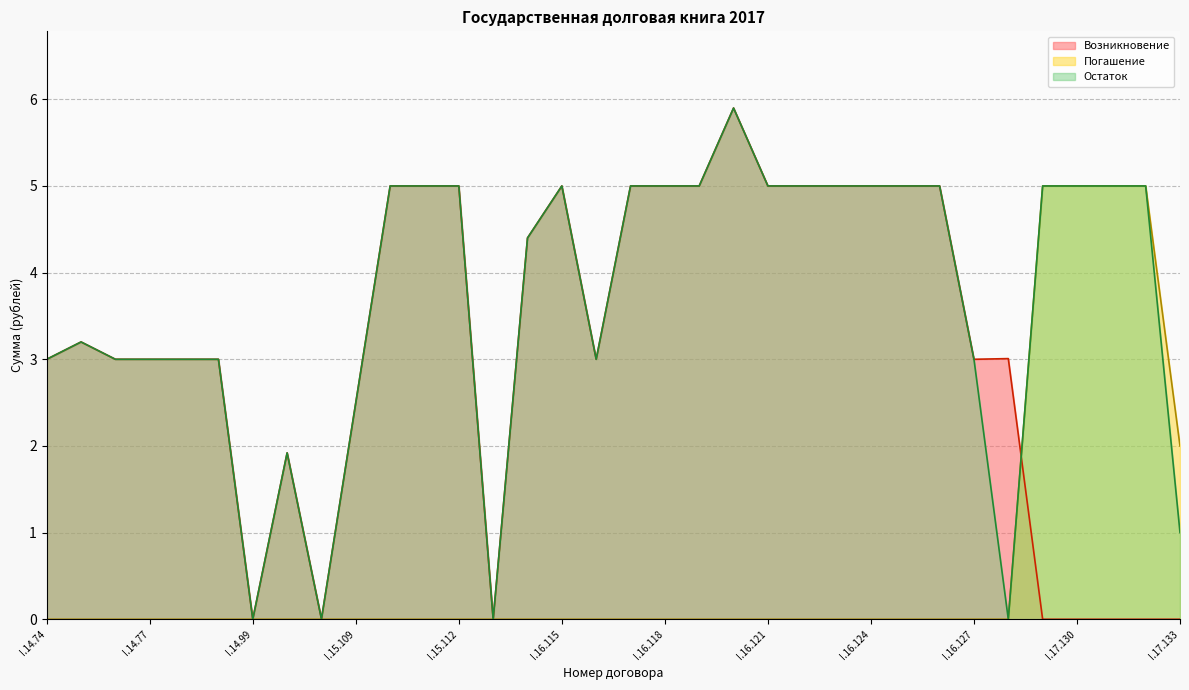

Does the chart have visible grid lines?

Yes